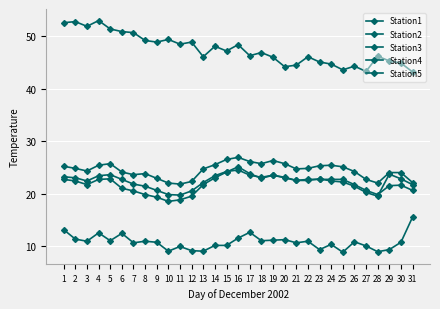

Rank the categories by Station2 value from lowest to highest.

31, 27, 25, 20, 26, 21, 24, 30, 23, 29, 19, 13, 22, 28, 17, 18, 15, 14, 16, 11, 9, 12, 8, 10, 7, 6, 5, 3, 1, 2, 4